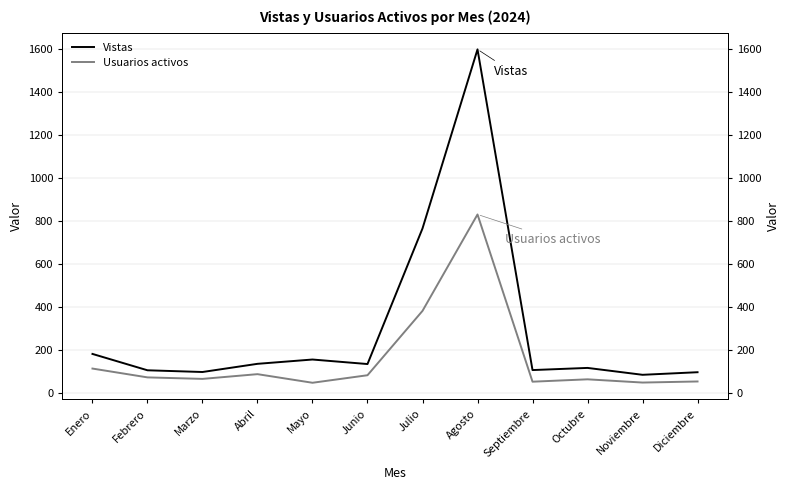

Reading left to right, transcribe all the data shown in this chart.

Vistas: 183	107	99	137	157	136	766	1598	108	118	86	98
Usuarios activos: 115	74	67	89	49	84	383	831	54	65	50	55